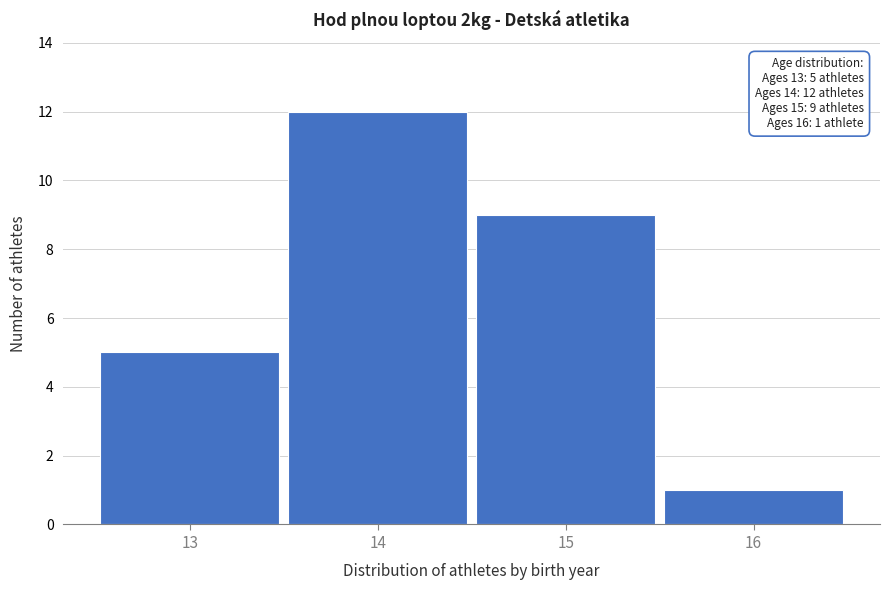

Reading left to right, transcribe all the data shown in this chart.

5	12	9	1